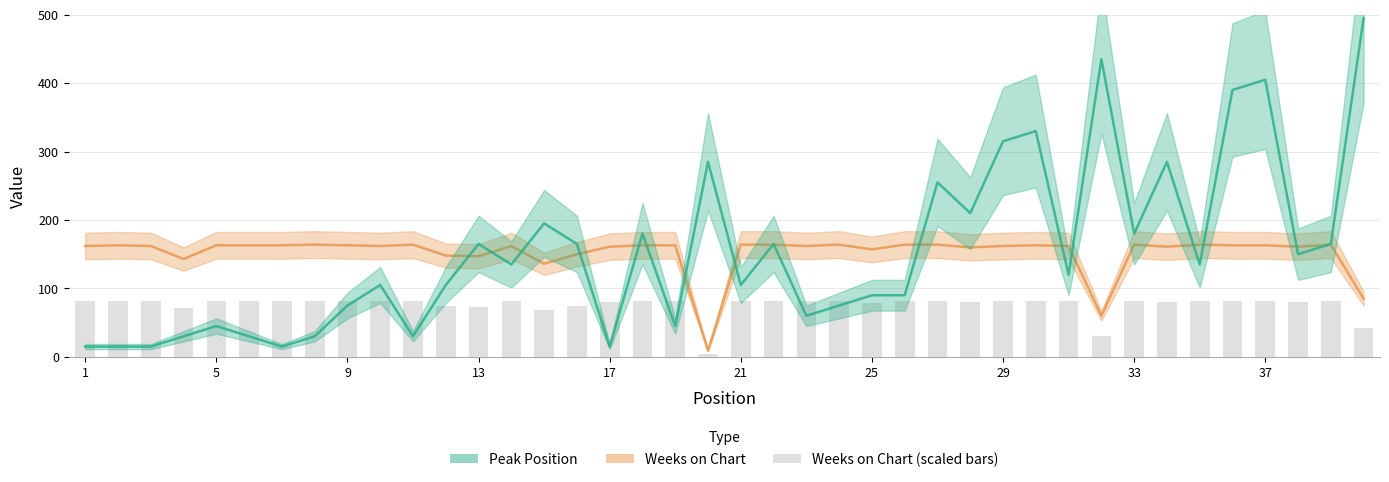

The Peak Position series shows 118 at 9. True or false?

False